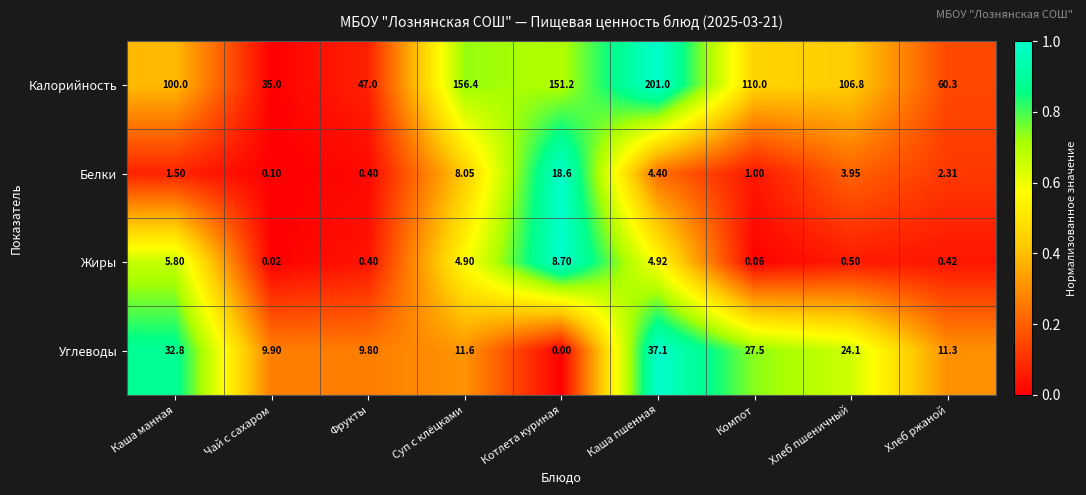

At which label does Белки first exceed 2?

Суп с клёцками